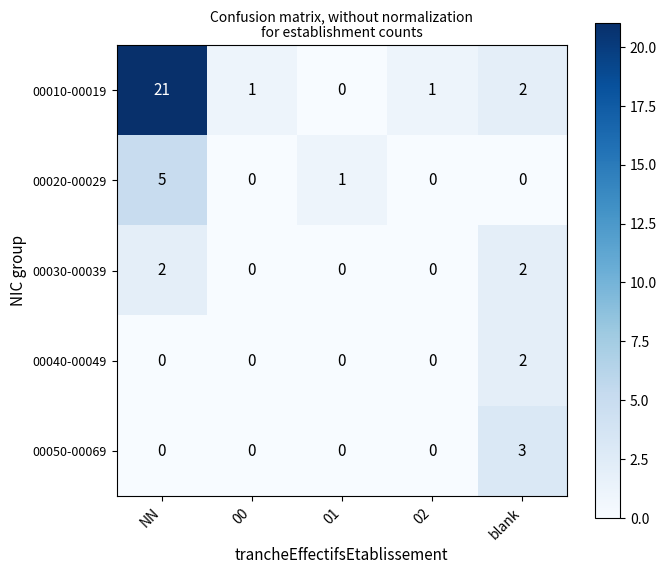

What is the maximum value shown in the chart?

21